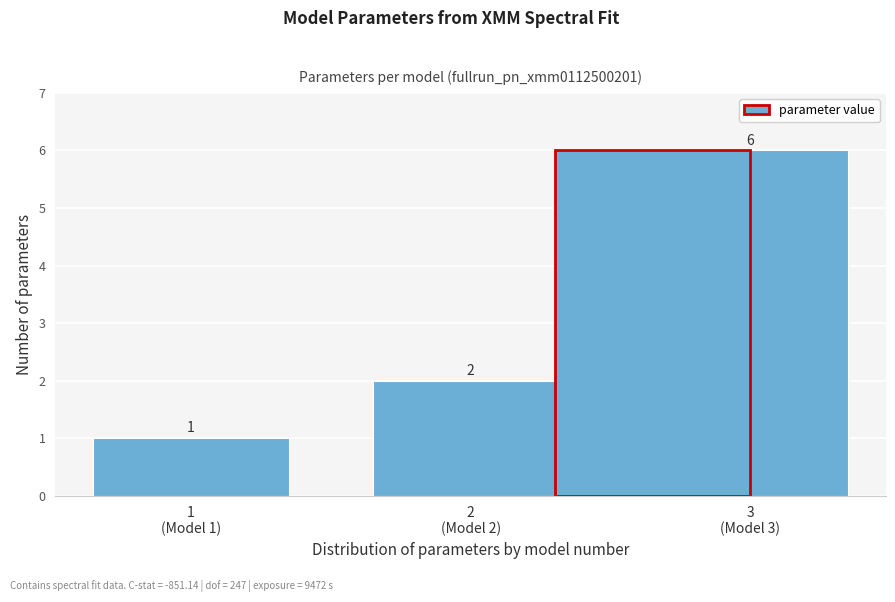

Reading left to right, extract all data points from this chart.

1	2	6